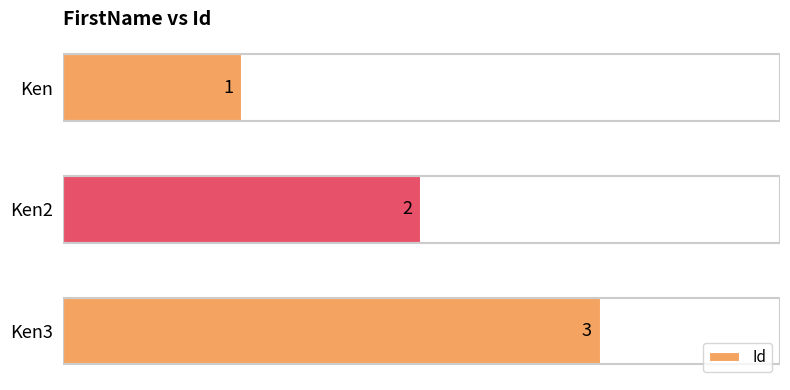

Between Ken3 and Ken, which is larger?

Ken3